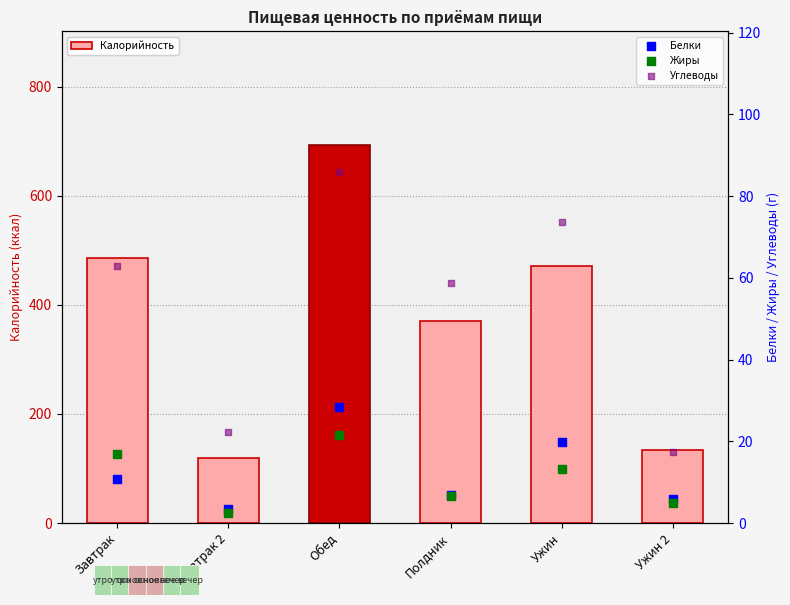

At how many categories does at least one series exceed 278?

4